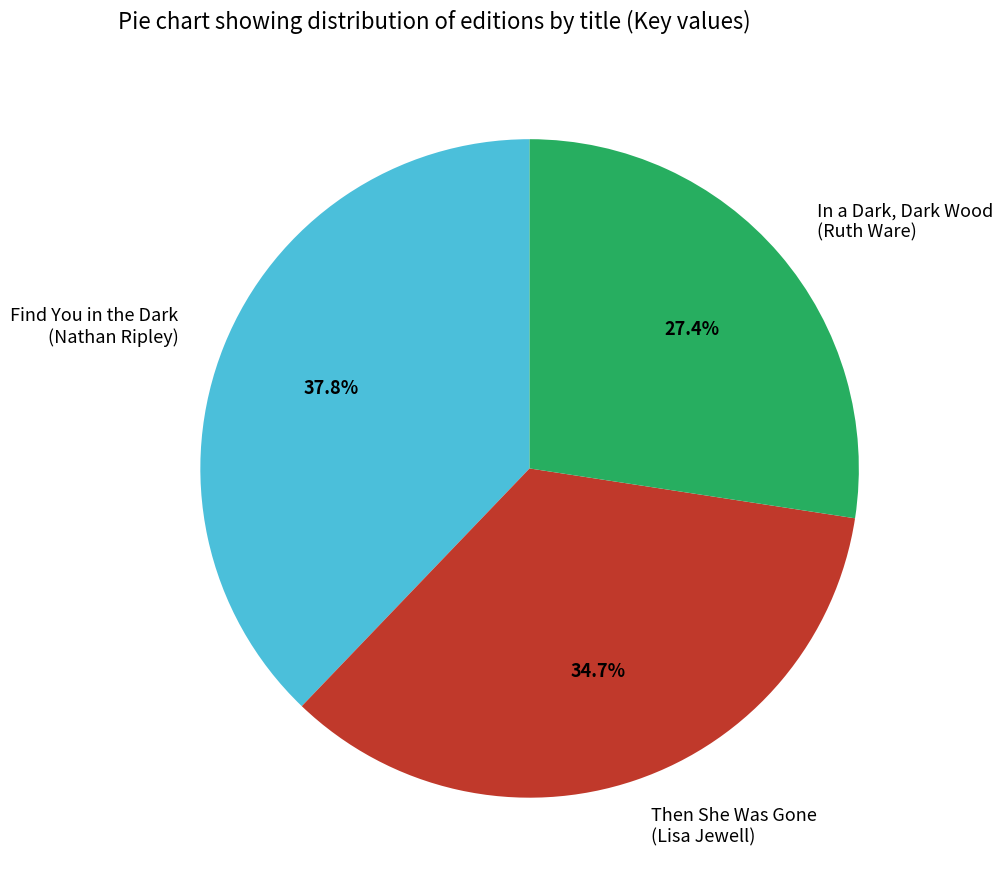

What is the ratio of the value at Then She Was Gone (Lisa Jewell) to the value at In a Dark, Dark Wood (Ruth Ware)?

1.3